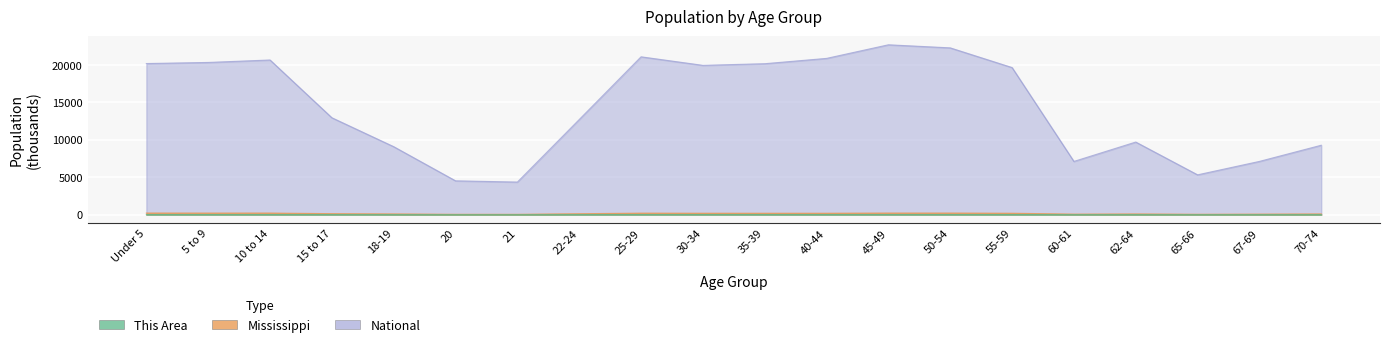

What is the label of the 15th point from the left?

55-59